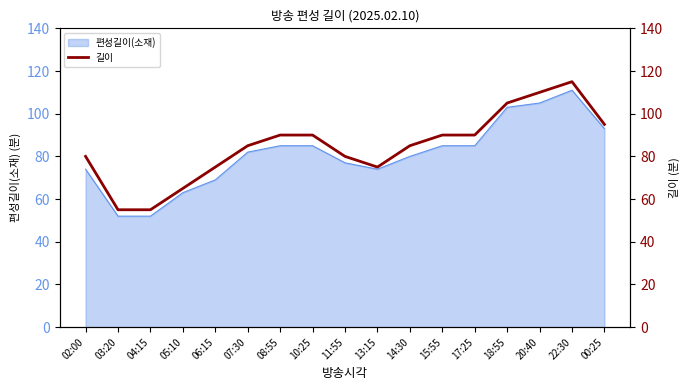

List the labels in order of value, largest first.

22:30, 20:40, 18:55, 00:25, 08:55, 10:25, 15:55, 17:25, 07:30, 14:30, 02:00, 11:55, 06:15, 13:15, 05:10, 03:20, 04:15